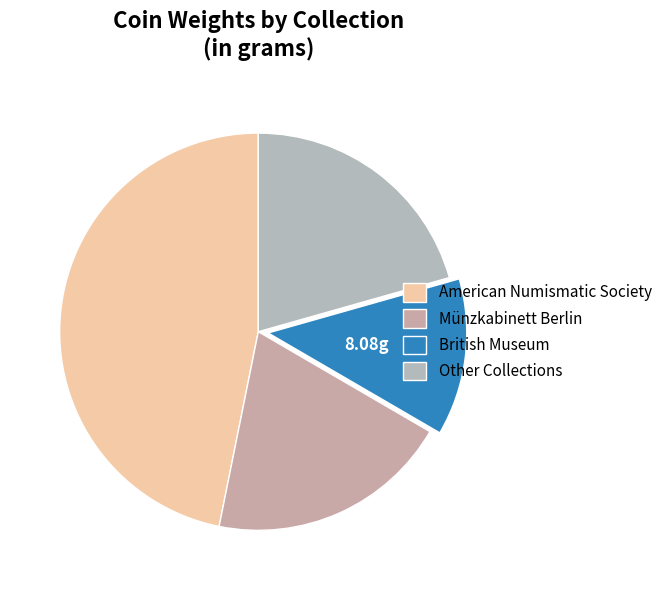

To the nearest percent, what is the difference between the largest and smallest slice percentages?

32%